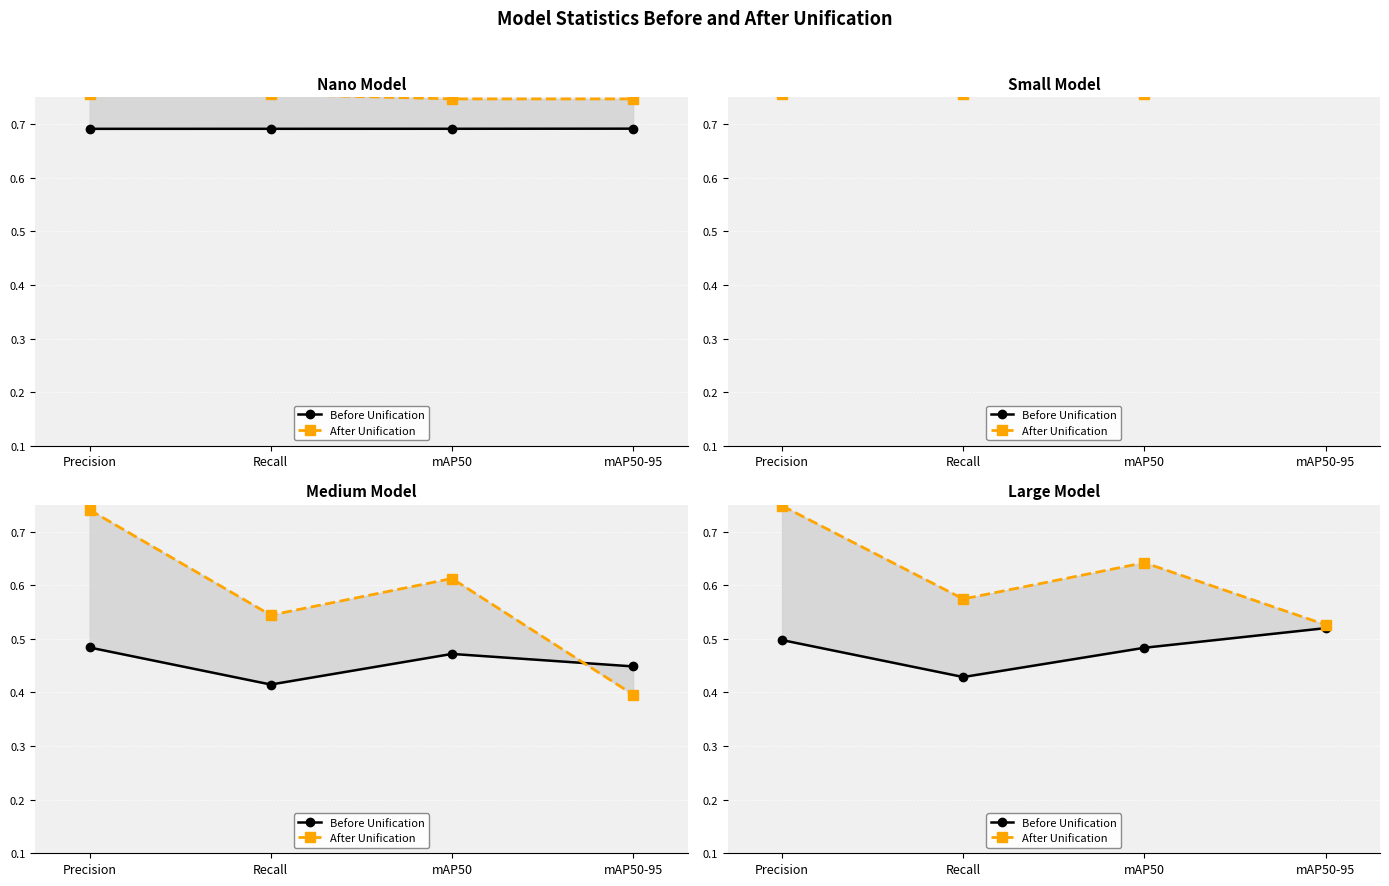

True or false: Before Unification has more than 0 interior local peaks.

False